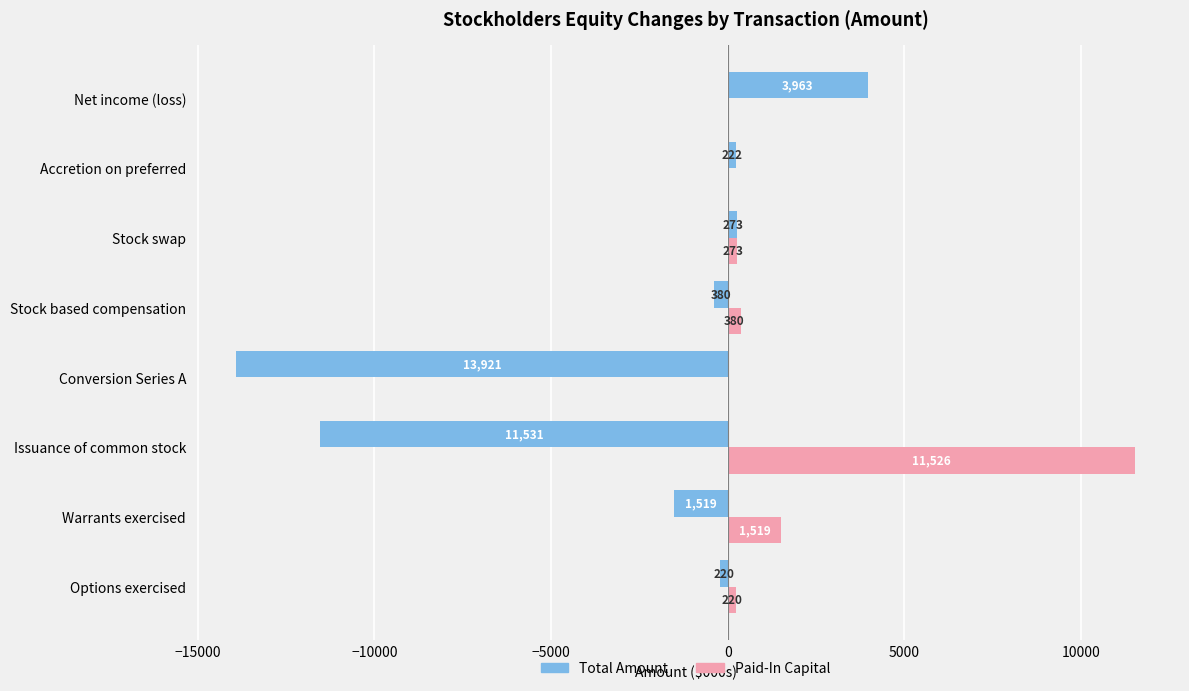

Which category has the highest value across all series?

Issuance of common stock